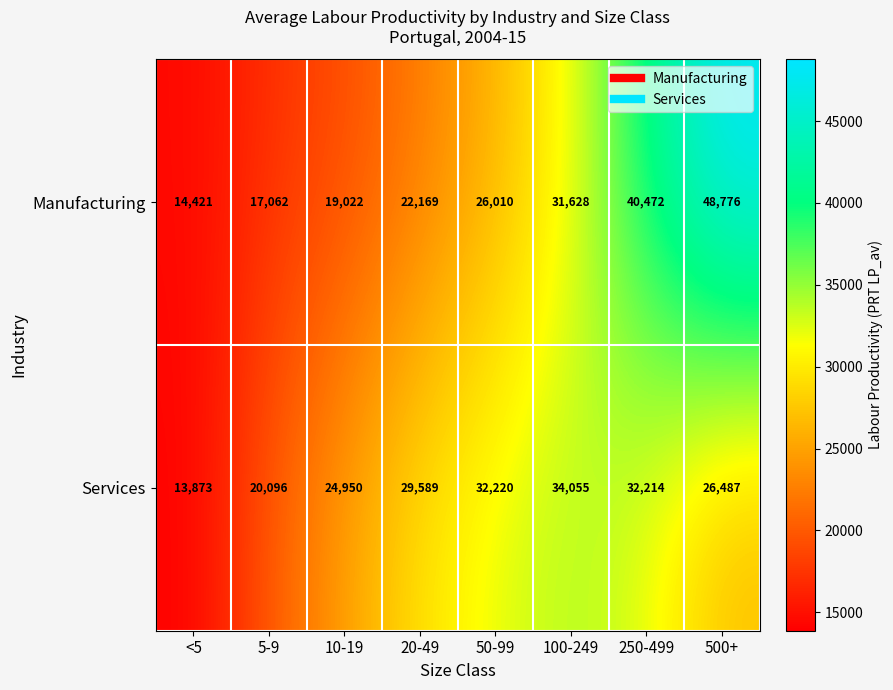

What is the difference between the maximum and minimum values in the Services series?

20182